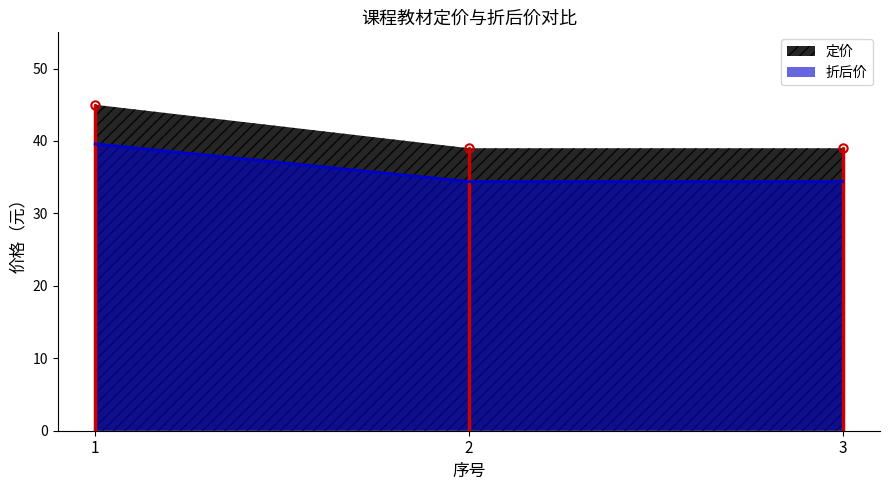

What value does the data have at 1?

39.6